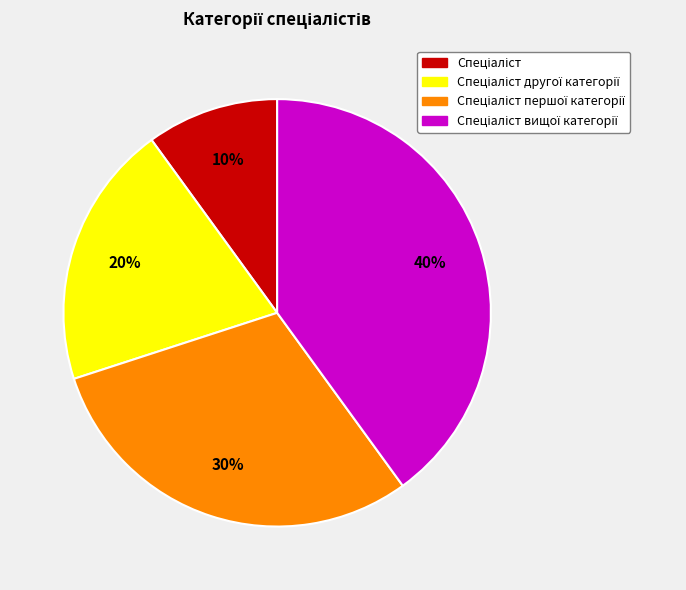

To the nearest percent, what is the average slice percentage?

25%